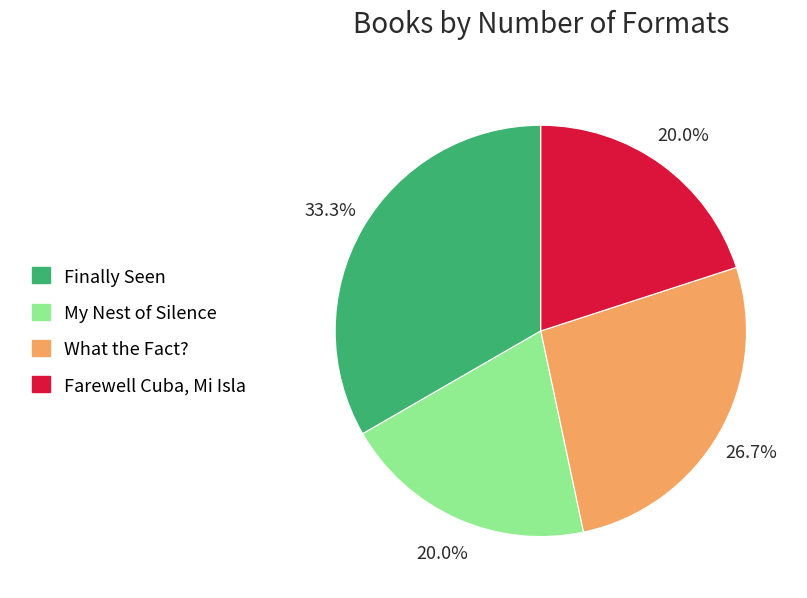

Is Finally Seen the majority of the pie?

No